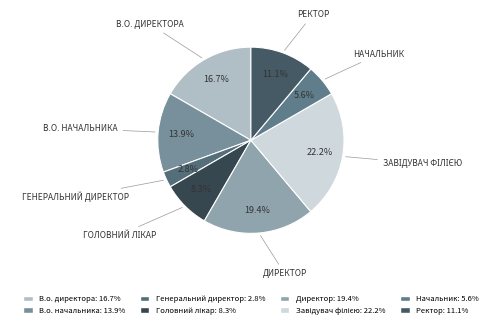

To the nearest percent, what is the combined percentage of Директор and Завідувач філією?

42%